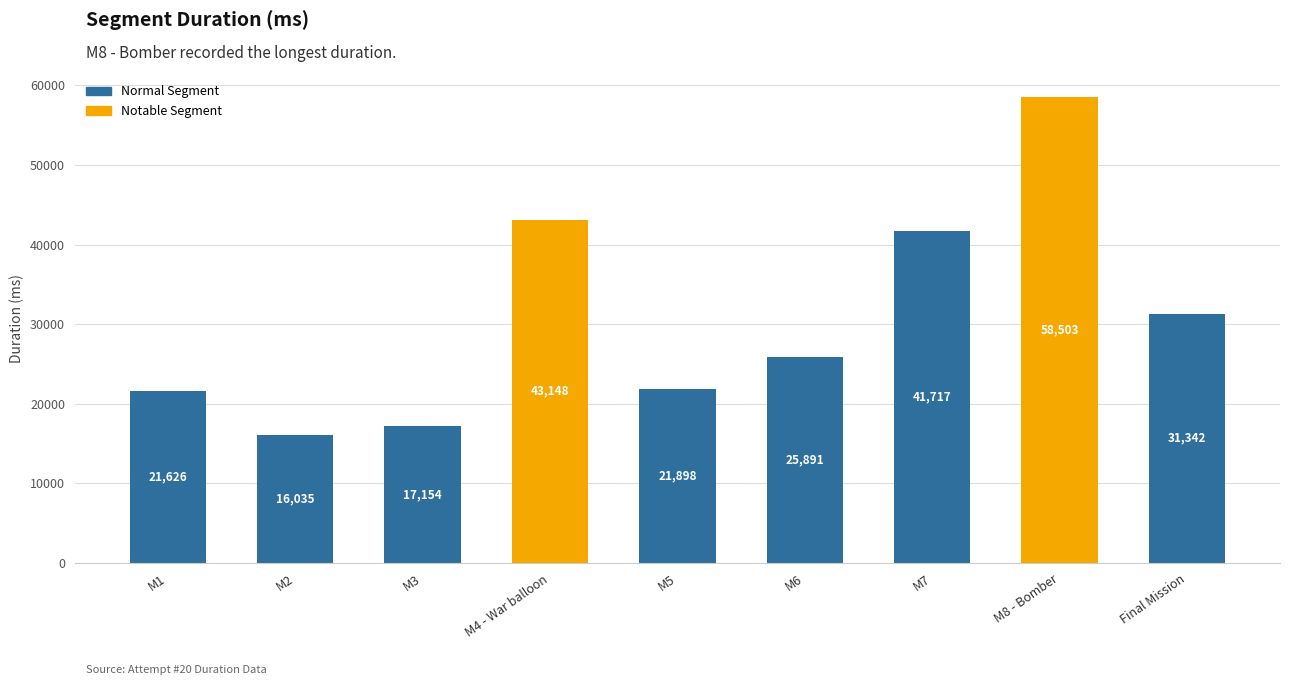

What is the maximum value shown in the chart?

58503